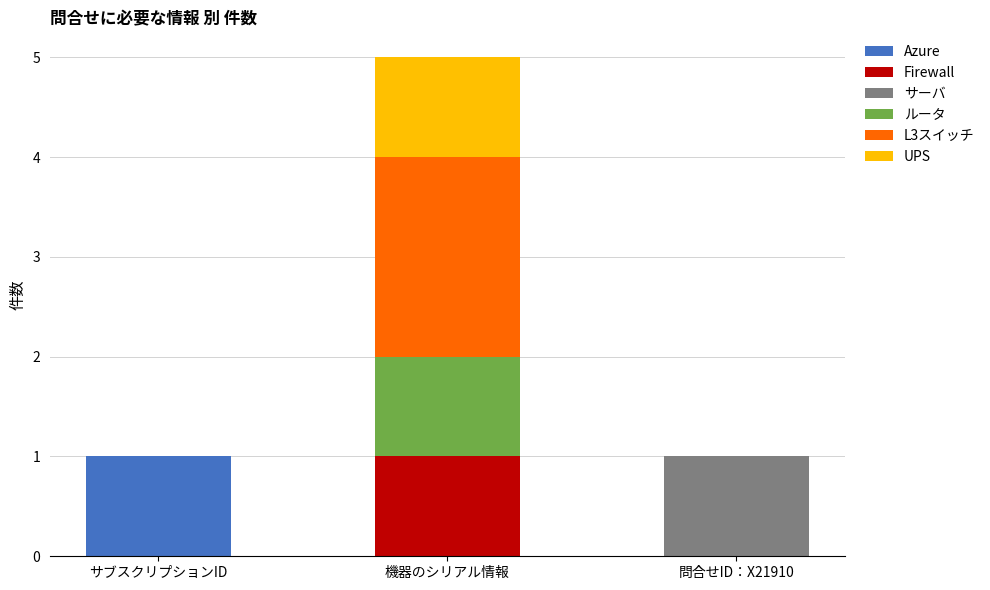

Reading left to right, what are the values for Azure?

サブスクリプションID=1	機器のシリアル情報=0	問合せID：X21910=0